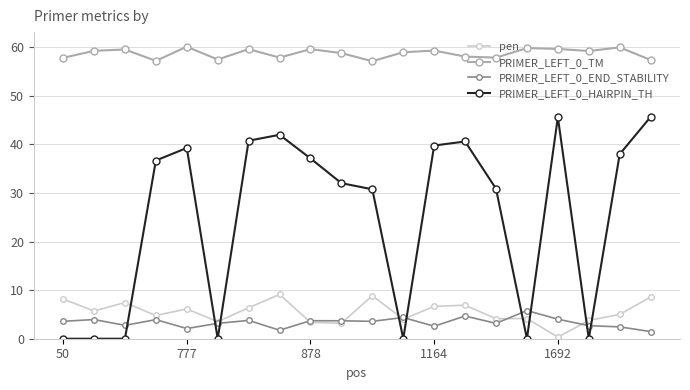

After their last crossing, which series has the higher values: pen or PRIMER_LEFT_0_HAIRPIN_TH?

PRIMER_LEFT_0_HAIRPIN_TH